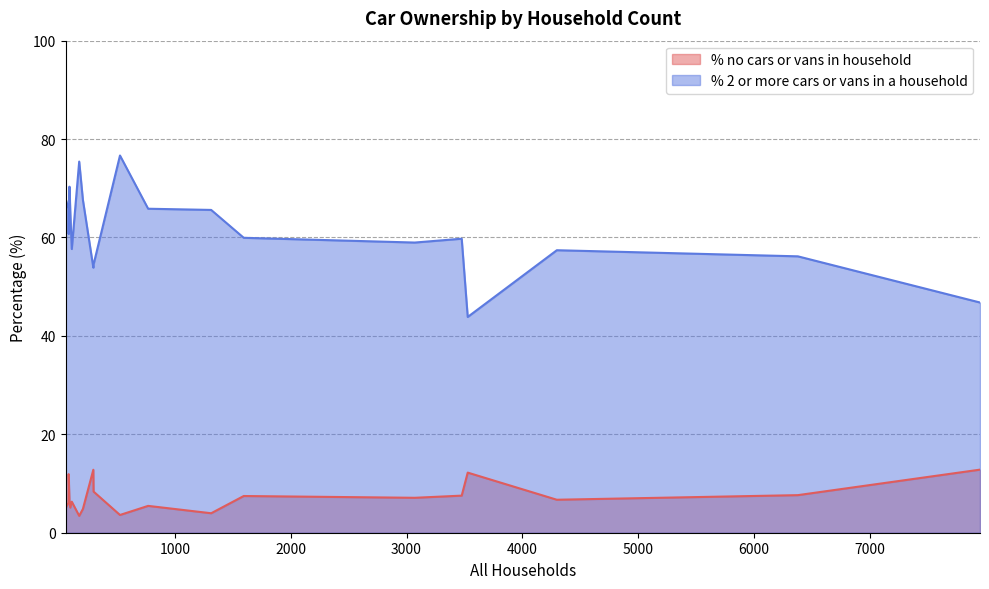

What is the highest value of the % 2 or more cars or vans in a household series?

76.7